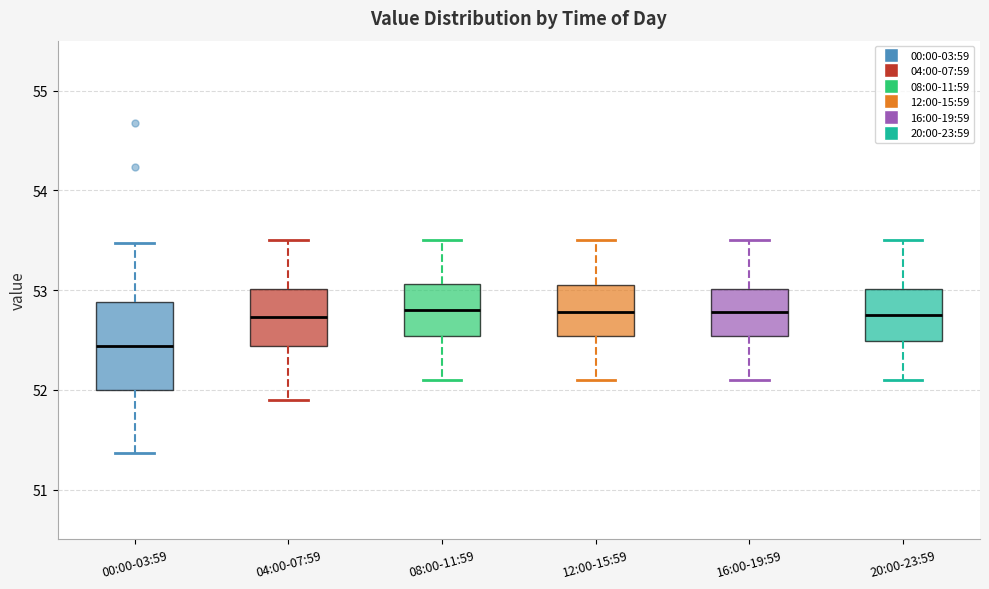

Reading left to right, read every box against the y-axis: the position of its median line, the range the box covers, and the ends of its whiskers. The values are not printed on the chart, so give them approximately, as read against the axis.

00:00-03:59: median 52.4, box 52.0 to 52.9, whiskers 51.4 to 53.5
04:00-07:59: median 52.7, box 52.4 to 53.0, whiskers 51.9 to 53.5
08:00-11:59: median 52.8, box 52.5 to 53.1, whiskers 52.1 to 53.5
12:00-15:59: median 52.8, box 52.5 to 53.1, whiskers 52.1 to 53.5
16:00-19:59: median 52.8, box 52.5 to 53.0, whiskers 52.1 to 53.5
20:00-23:59: median 52.8, box 52.5 to 53.0, whiskers 52.1 to 53.5